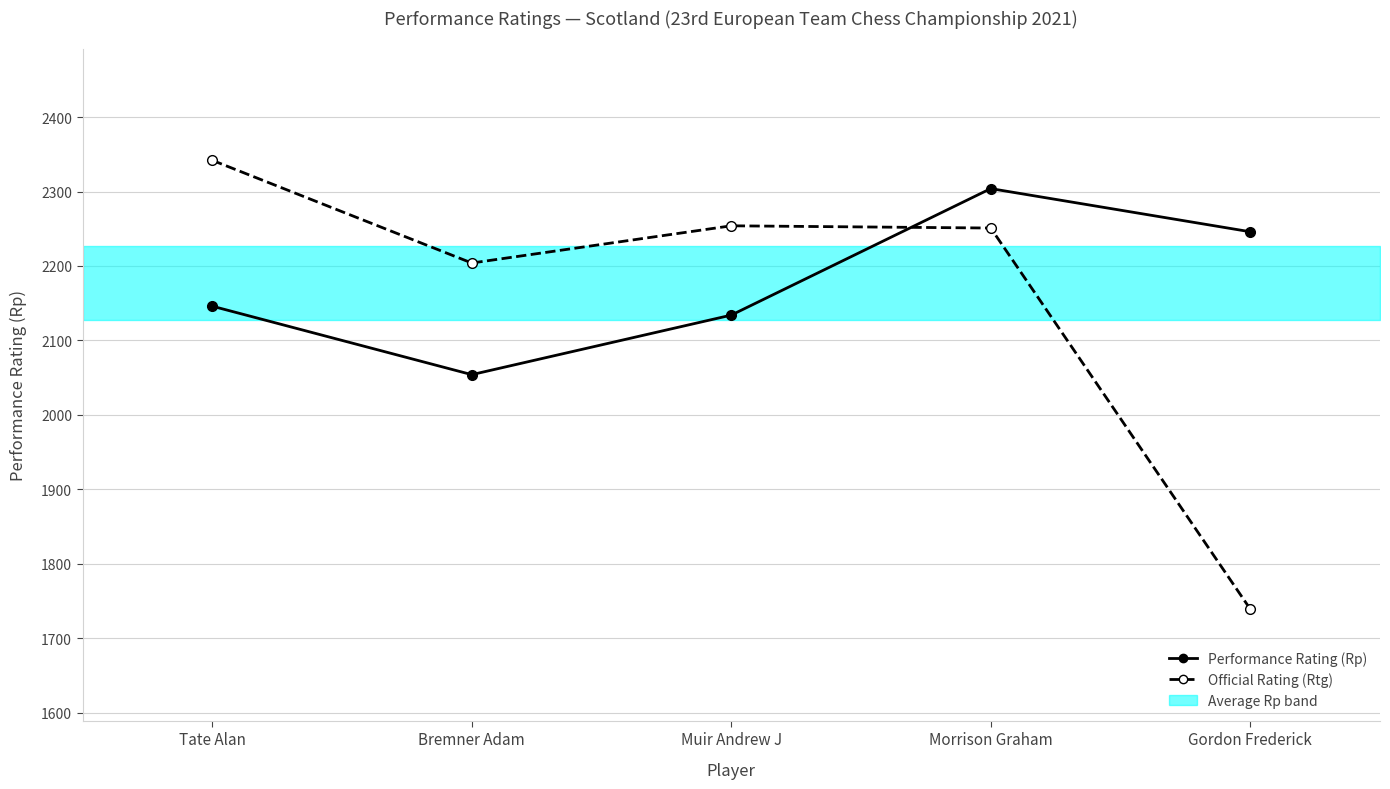

How many distinct data groups are displayed?

2